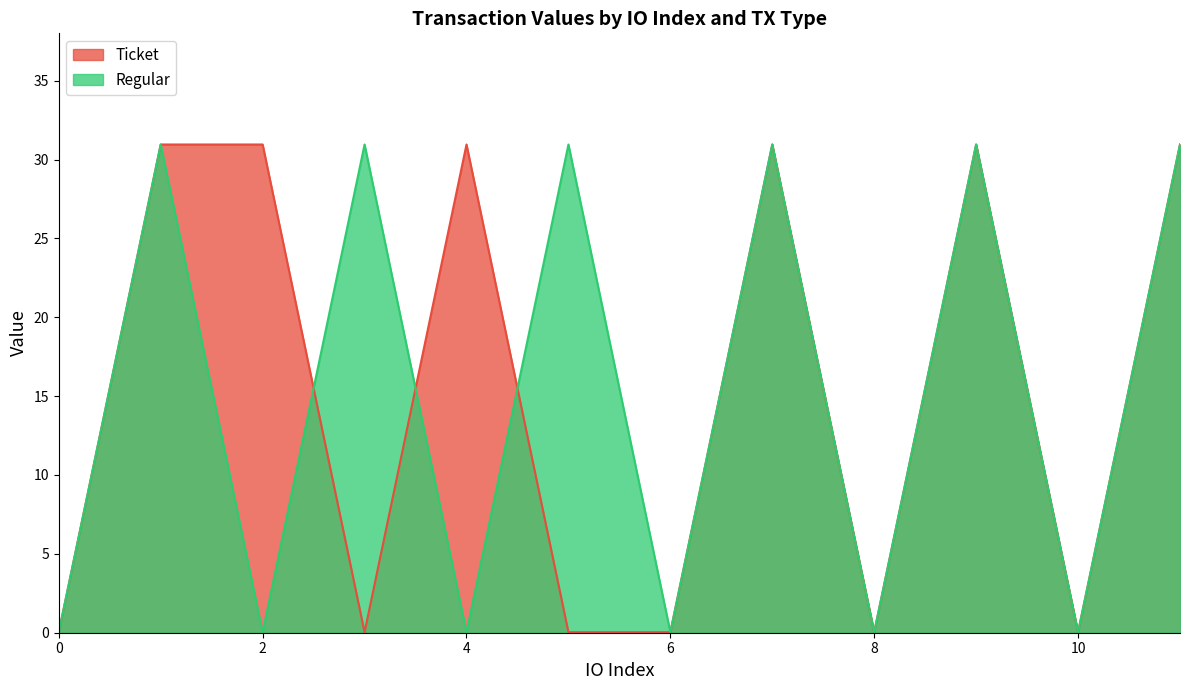

Which series has the widest spread of values?

Ticket